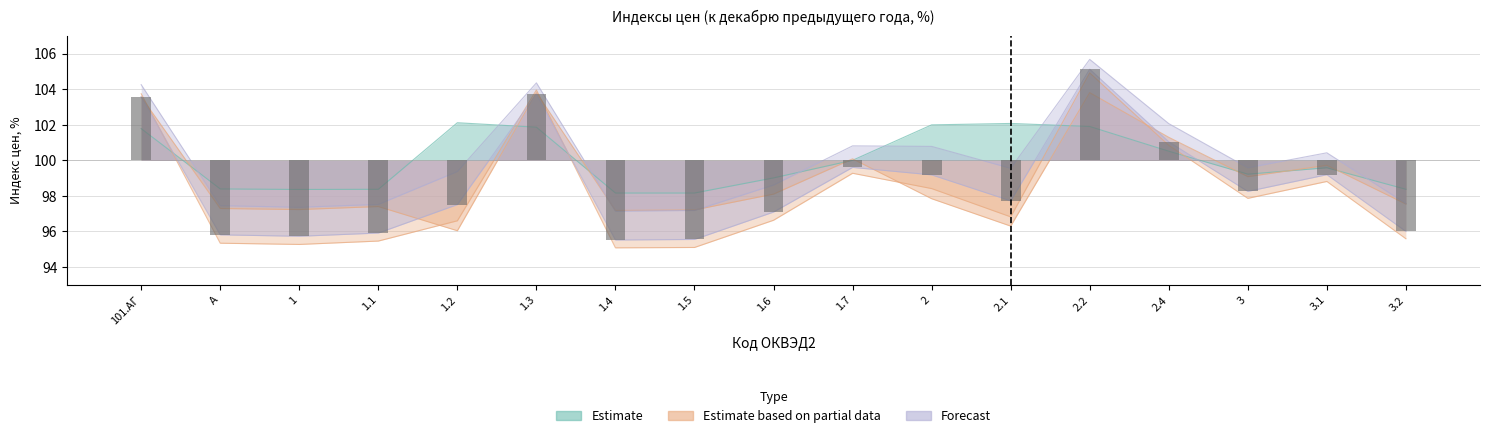

Where does the август series first go above 97?

101.АГ